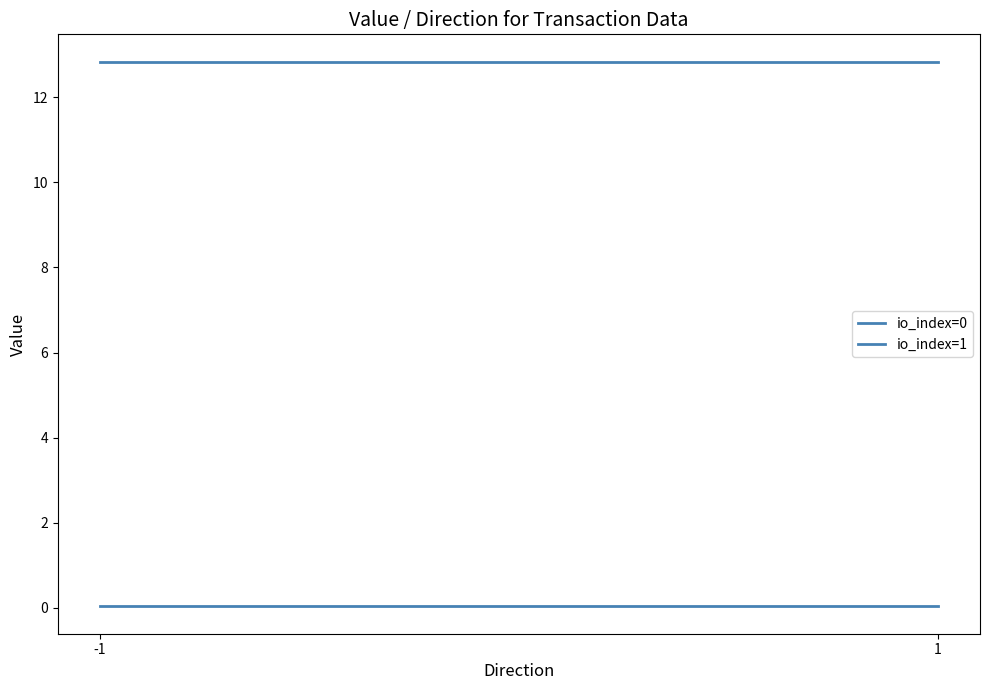

What is the sum of all io_index=0 values?

0.1